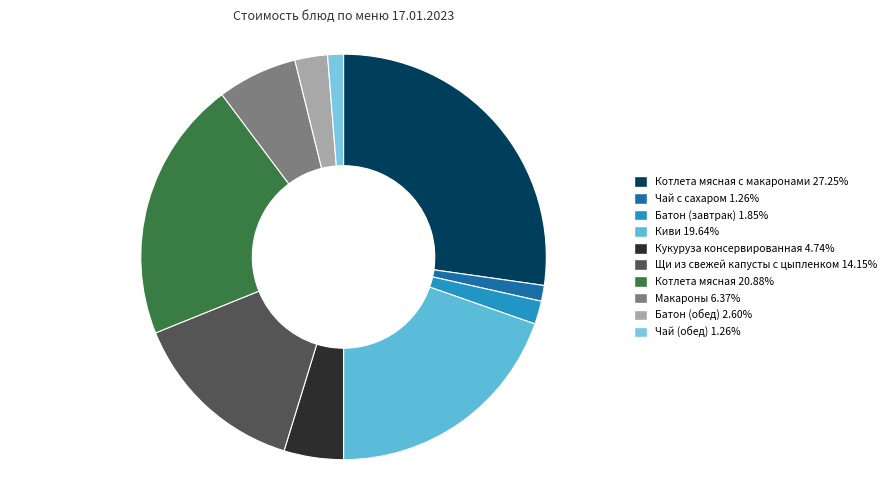

What is the smallest slice in the pie chart?

Чай с сахаром